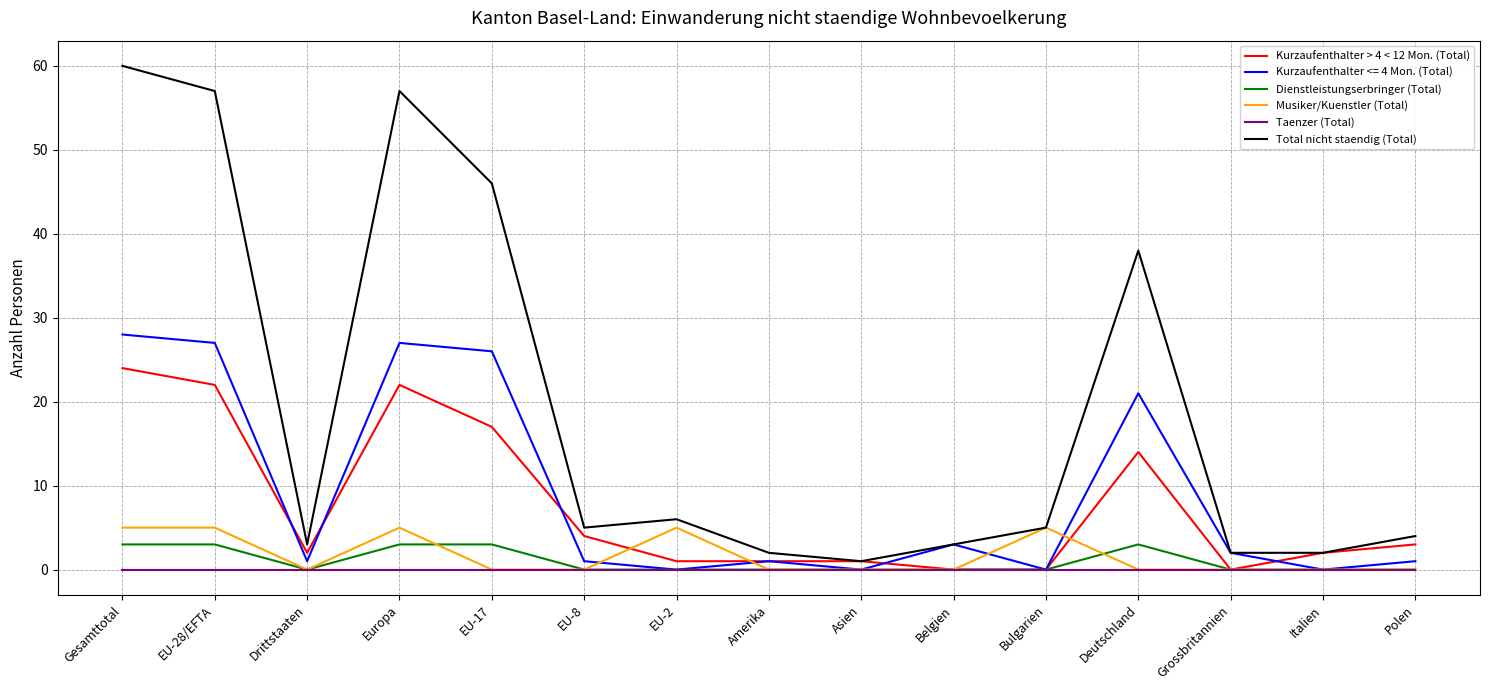

What are all the series names shown in the legend?

Kurzaufenthalter > 4 < 12 Mon. (Total), Kurzaufenthalter <= 4 Mon. (Total), Dienstleistungserbringer (Total), Musiker/Kuenstler (Total), Taenzer (Total), Total nicht staendig (Total)